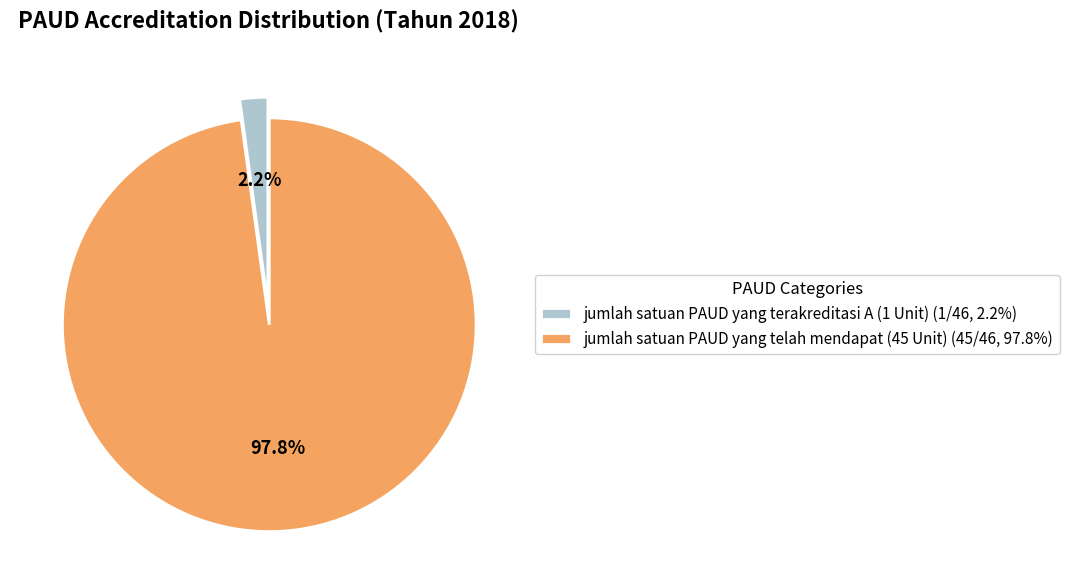

To the nearest percent, what is the combined percentage of jumlah satuan PAUD yang terakreditasi A (1 Unit) and jumlah satuan PAUD yang telah mendapat (45 Unit)?

100%